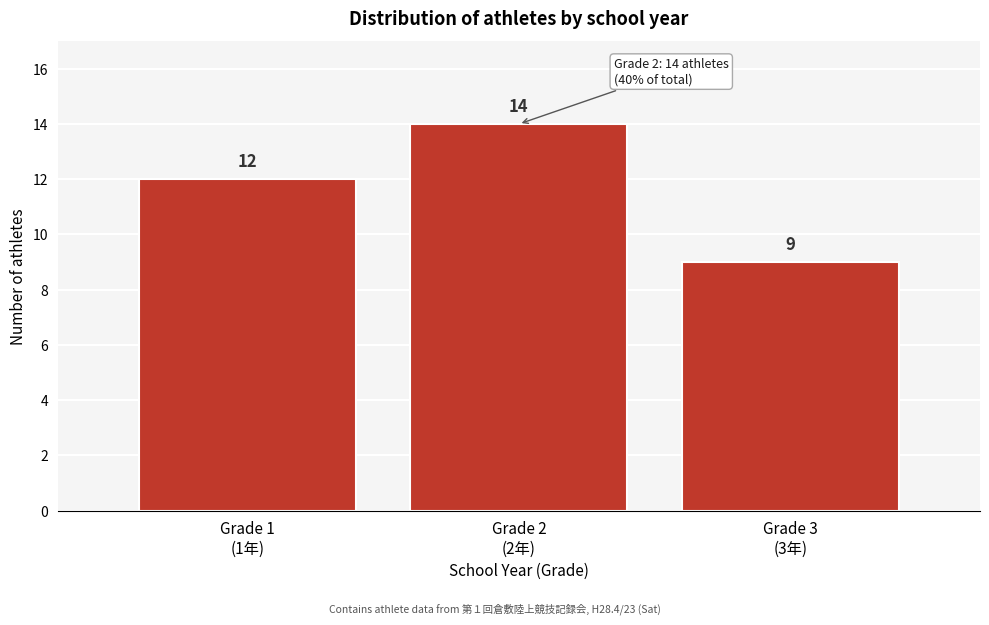

Reading right to left, list all the values displayed in this chart.

9	14	12